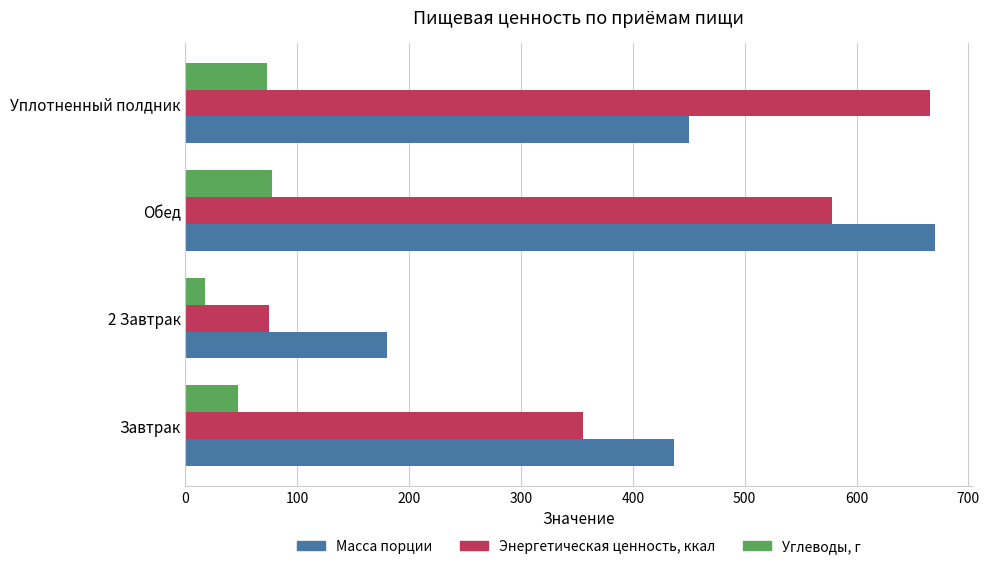

Which series has the largest total across all categories?

Масса порции